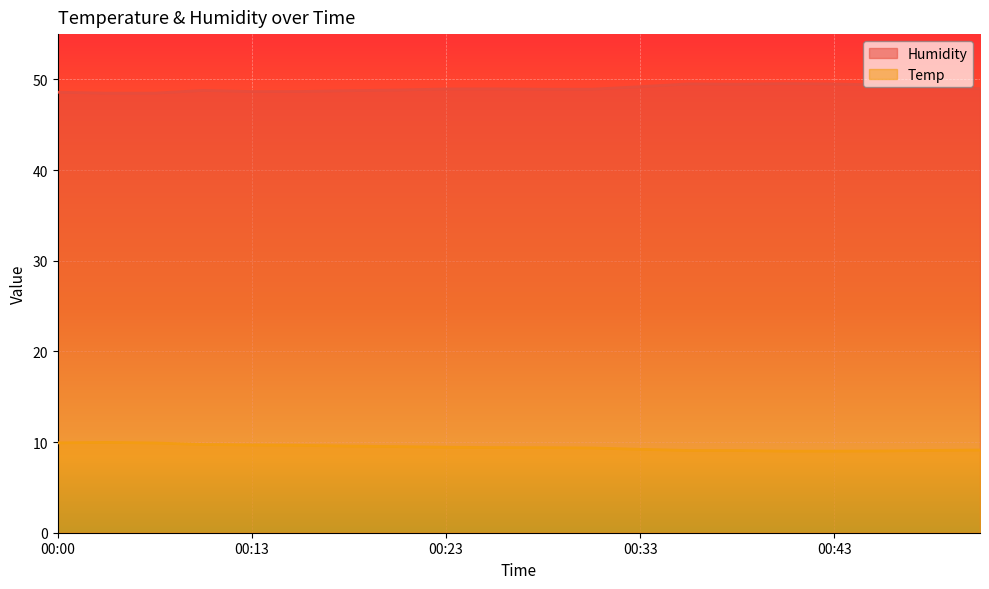

What is the difference between the maximum and minimum values in the Temp series?

1.0